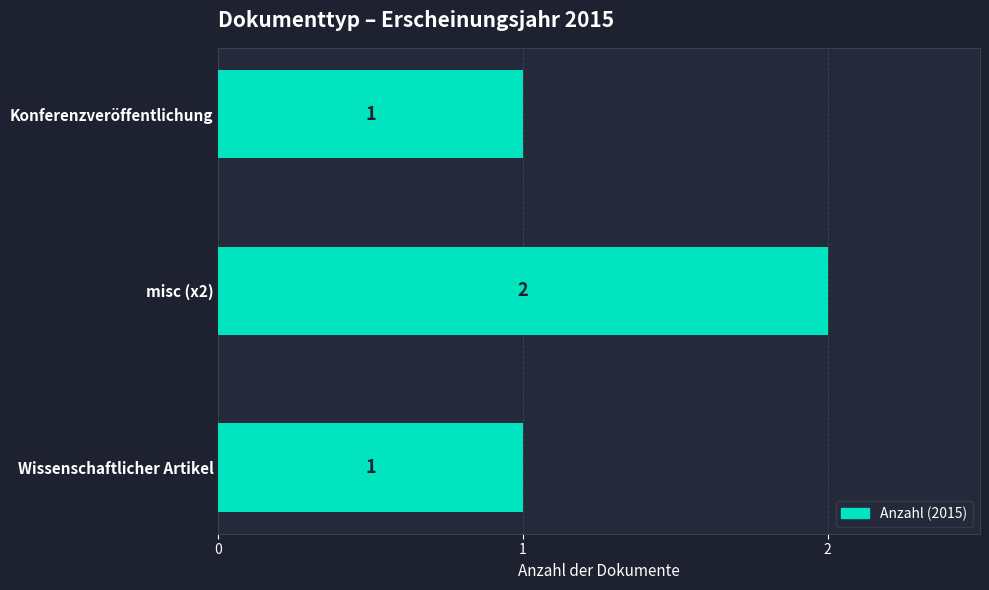

Reading top to bottom, extract all data points from this chart.

1	2	1